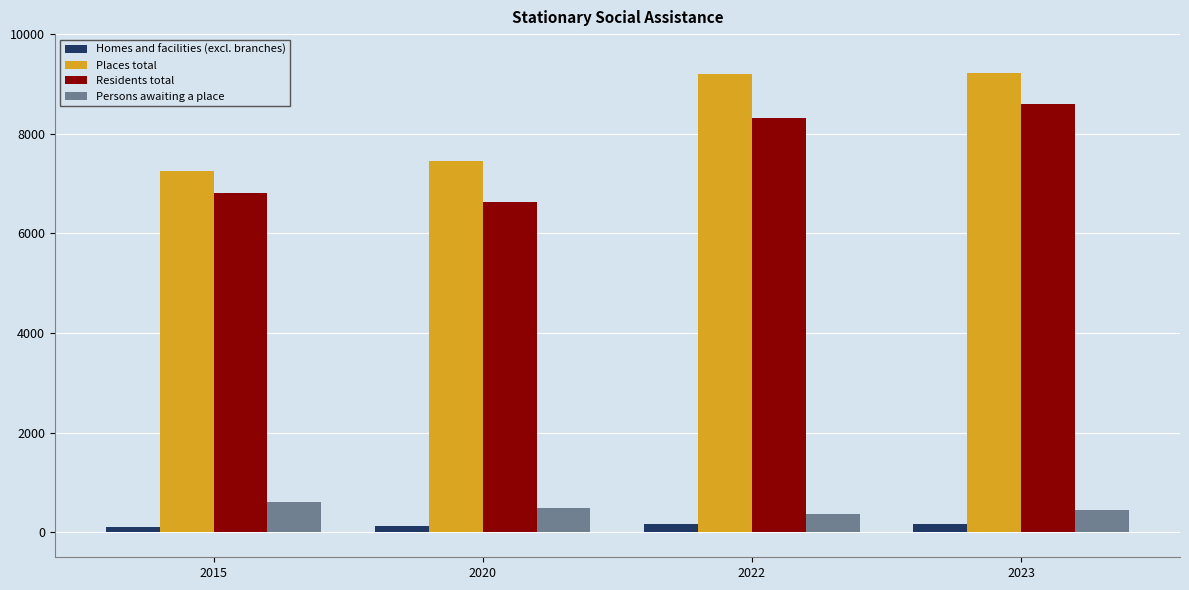

Between 2020 and 2023, which series saw the biggest shift?

Residents total